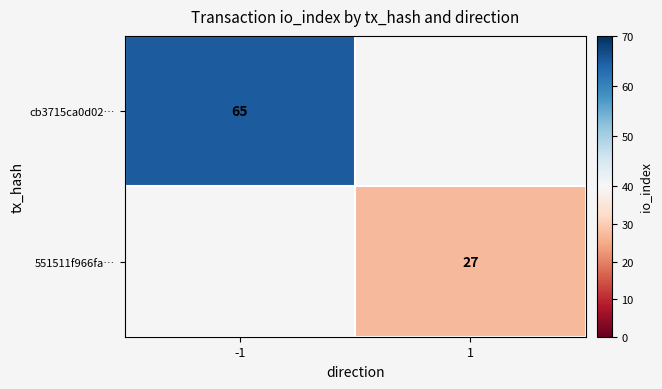

Count the number of data series in this chart.

2